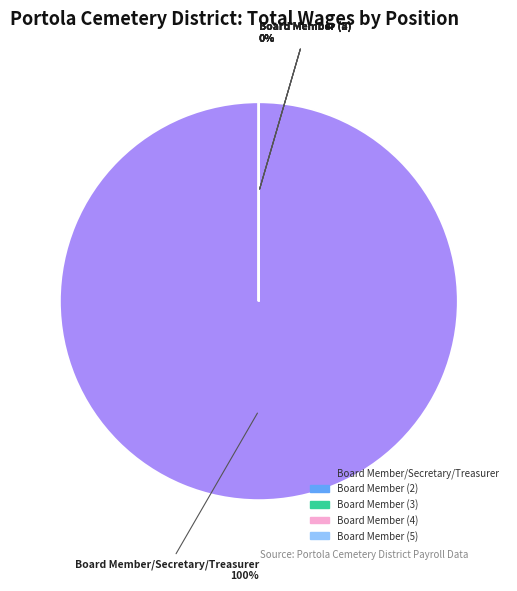

How many segments does this pie chart have?

5